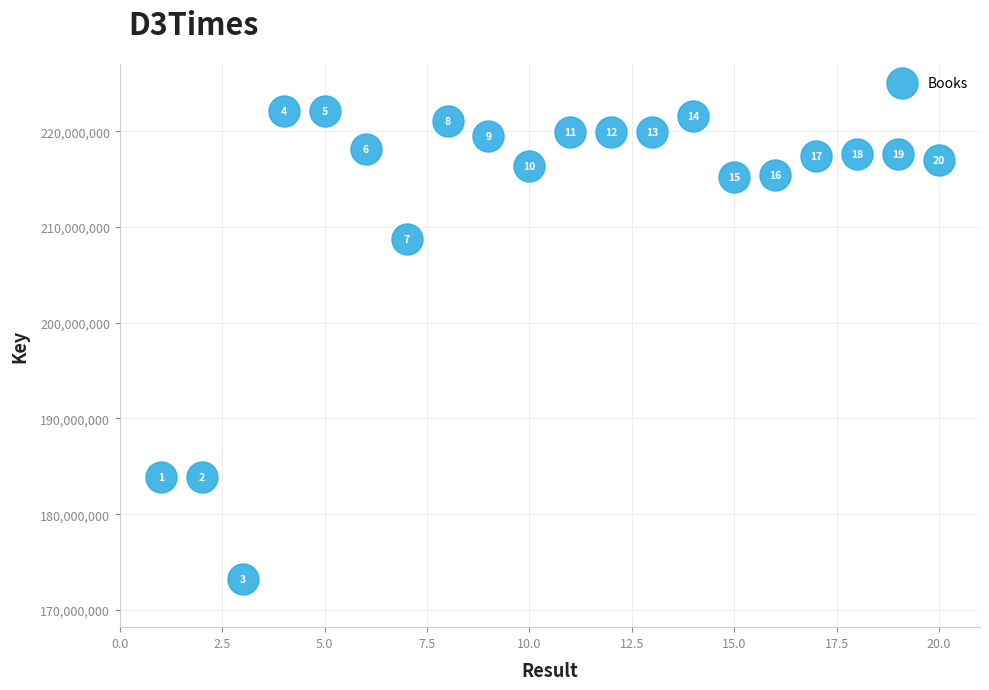

What Y value in the scatter plot is closest to 197630381?

208699176